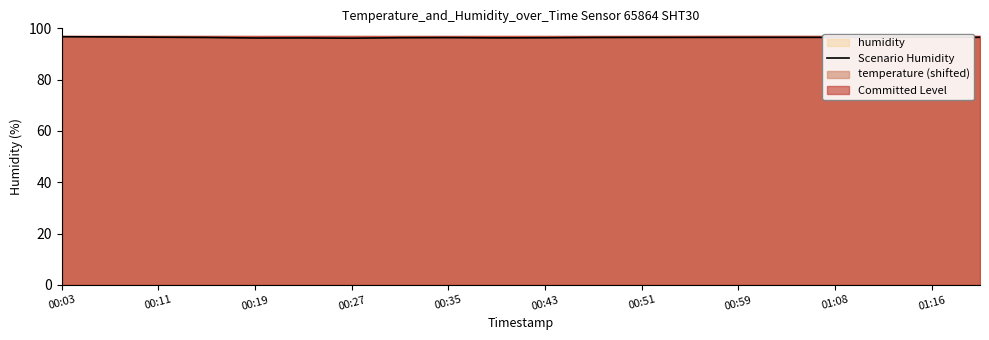

The value of Scenario Humidity at 00:03 is 96.7. True or false?

True